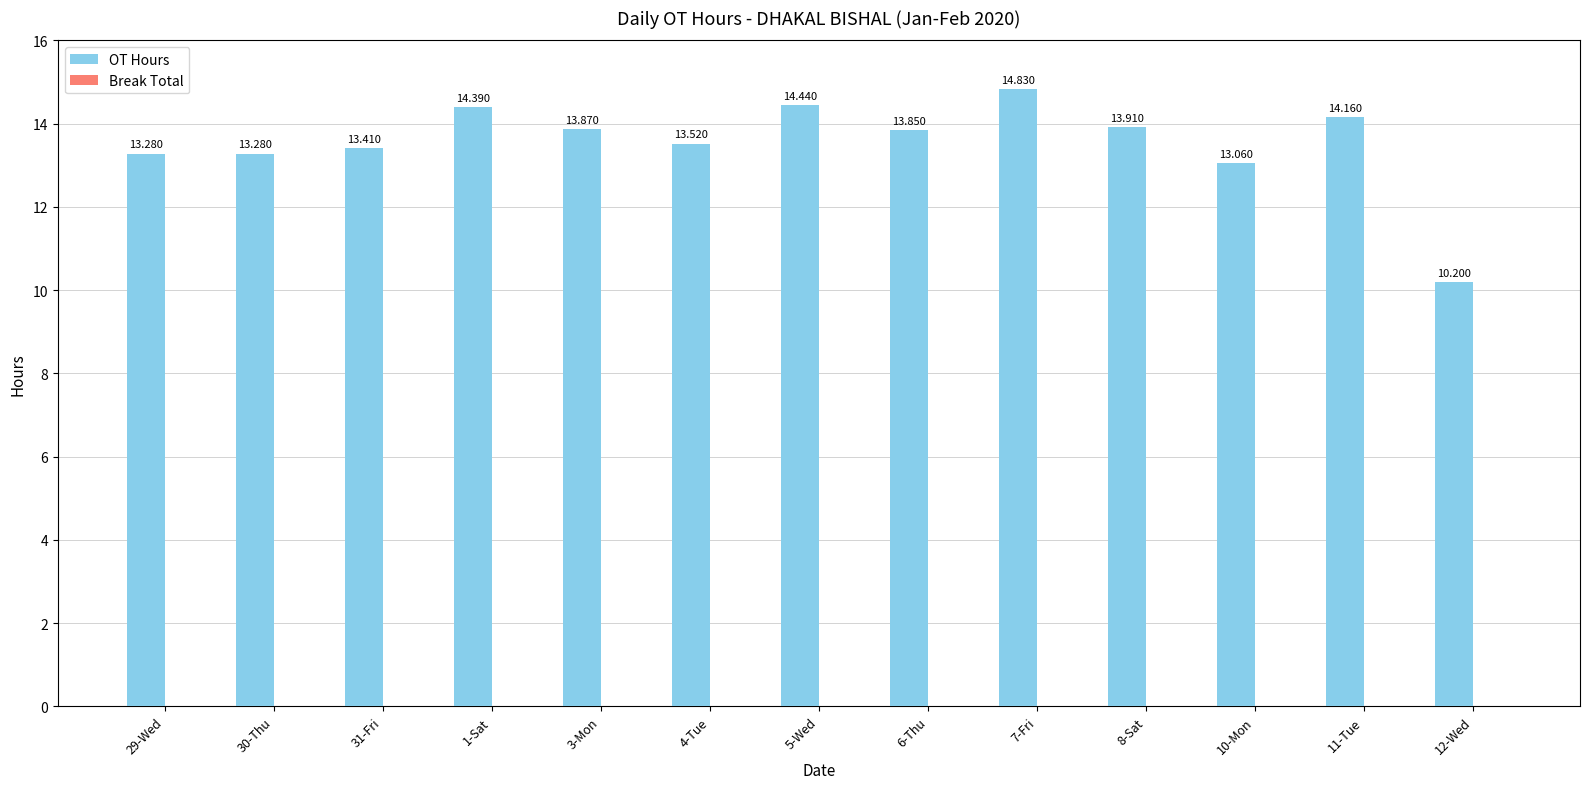

How many data points are less than 13?

1